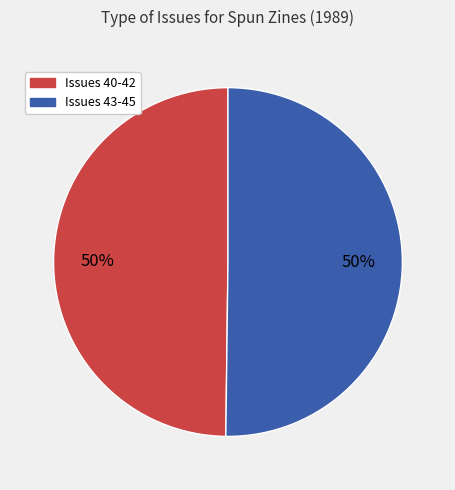

To the nearest percent, what is the average slice percentage?

50%